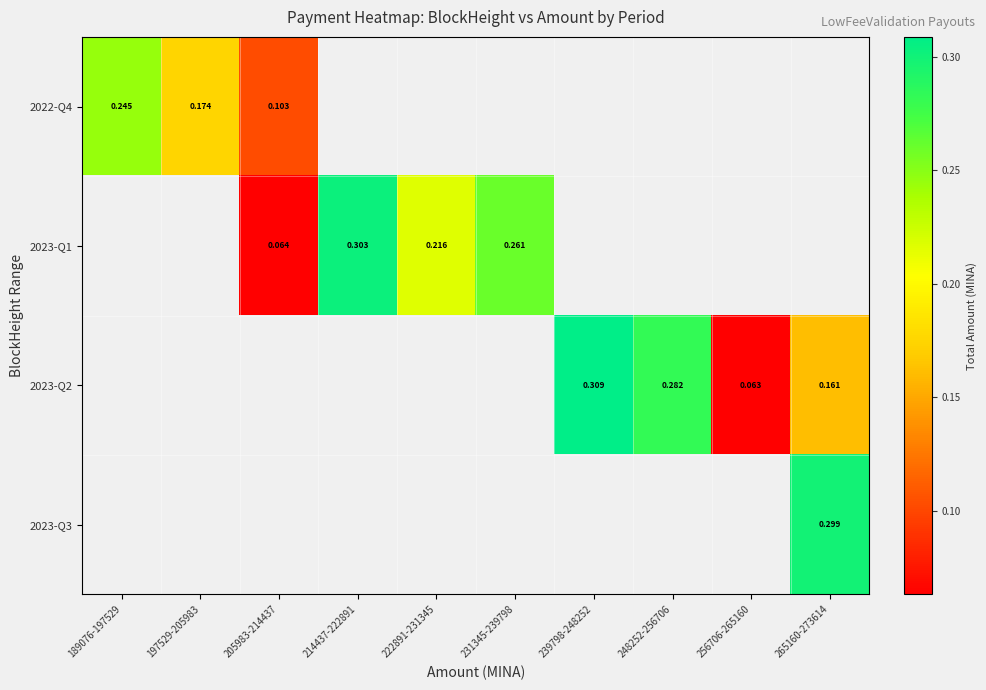

True or false: 2023-Q1 has a value of 0.4 at 231345-239798.

False